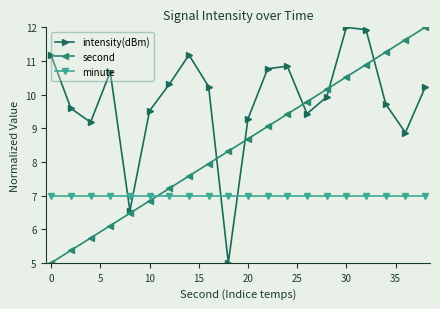

What is the difference between the maximum and minimum values in the second series?

7.0